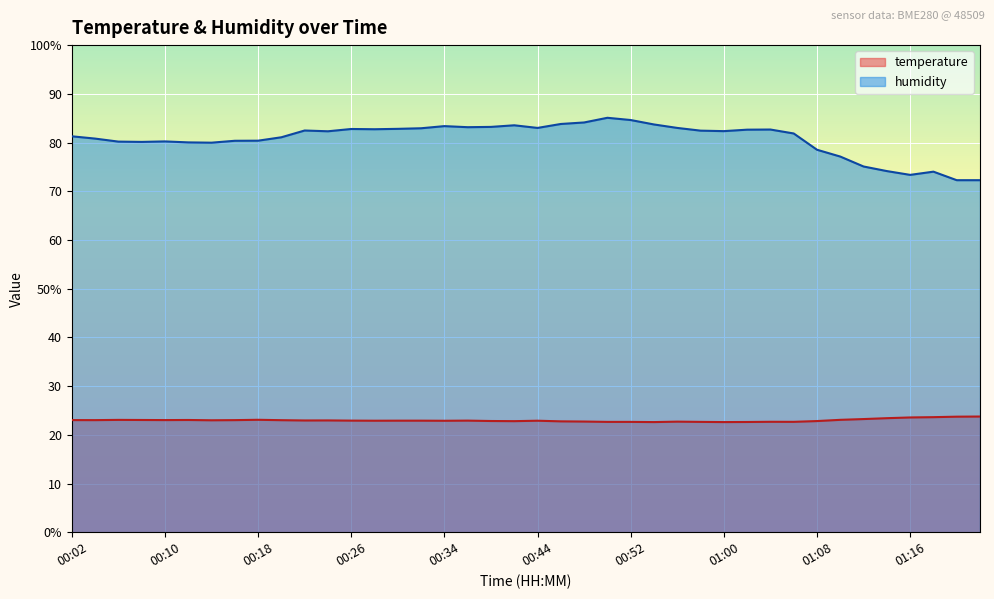

Does the chart display data point markers on the line(s)?

No